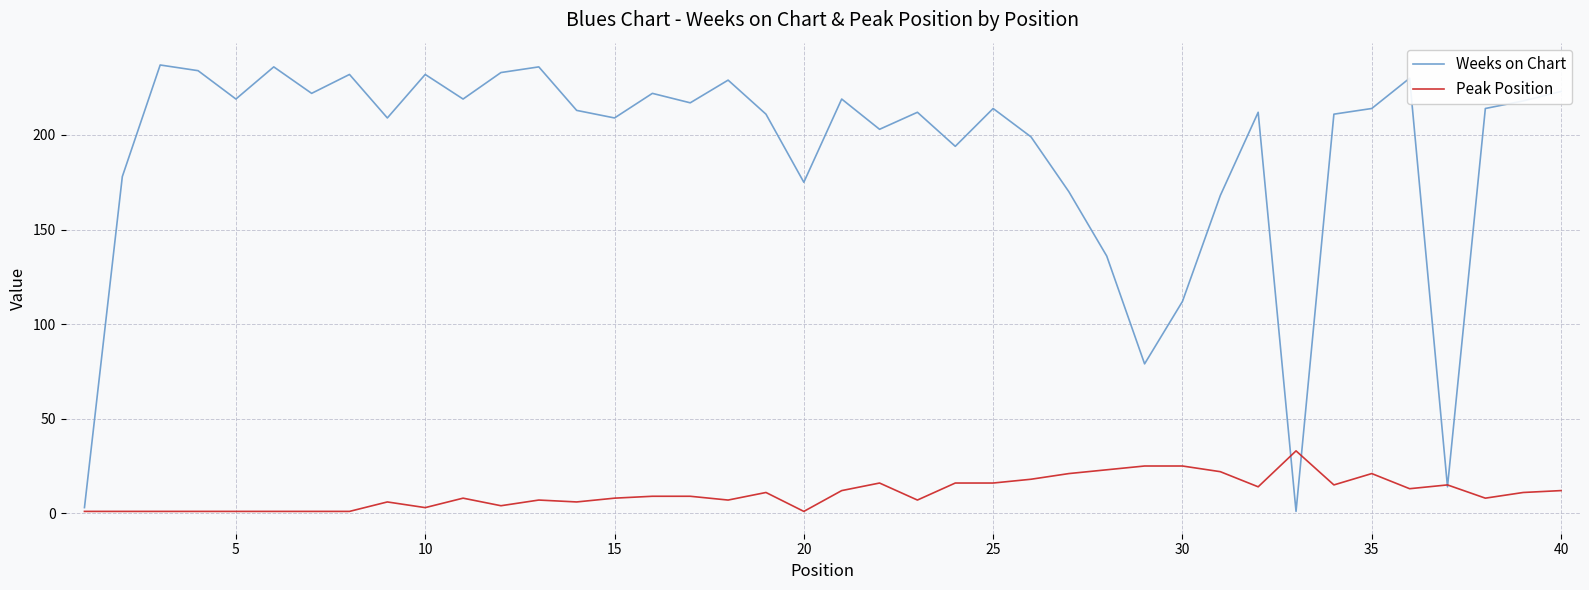

Rank the series by their average value, from lowest to highest.

Peak Position, Weeks on Chart